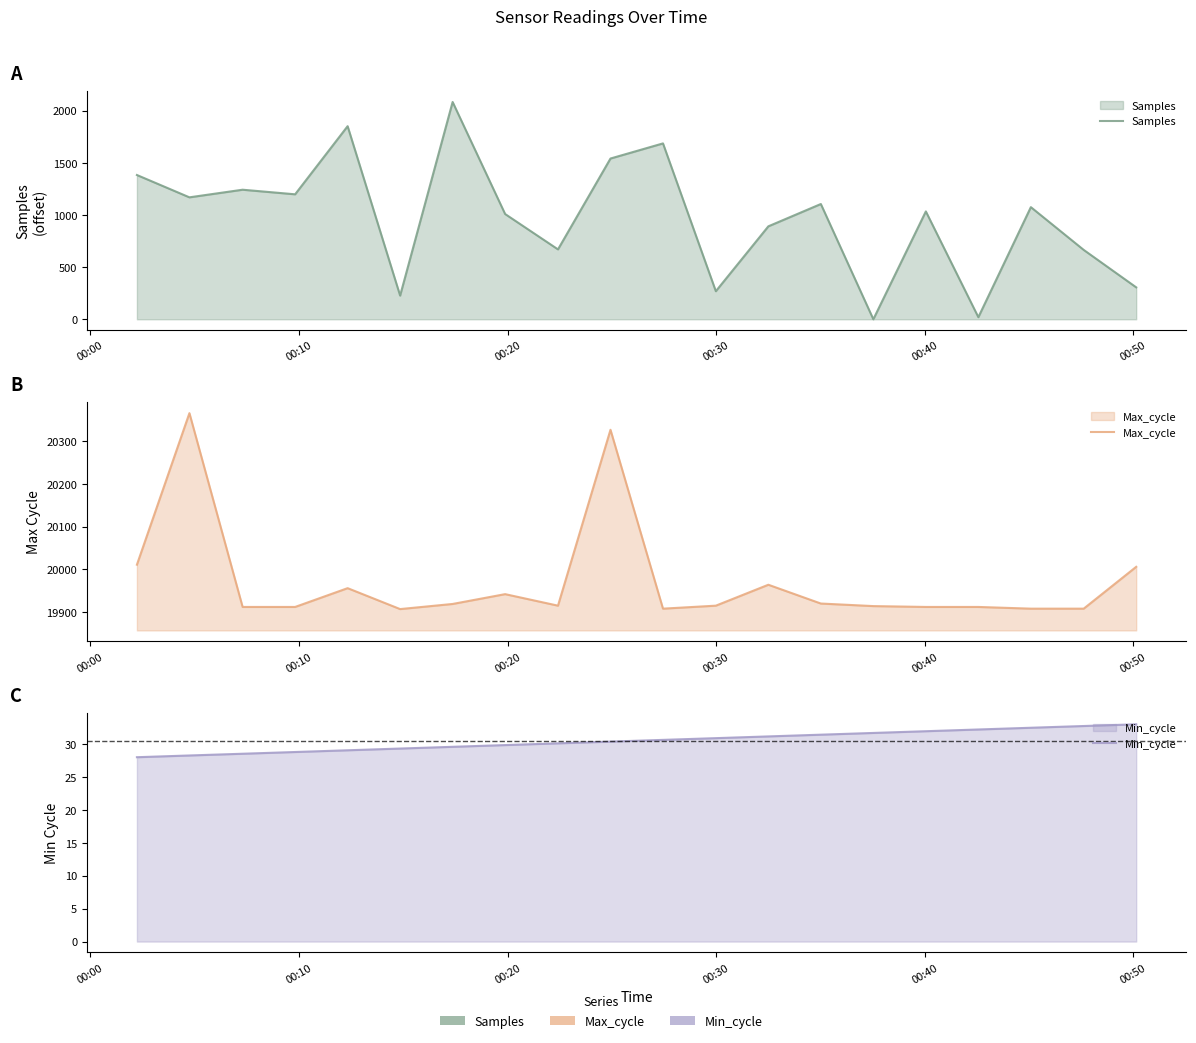

How many values in the Min_cycle series exceed 30?

12